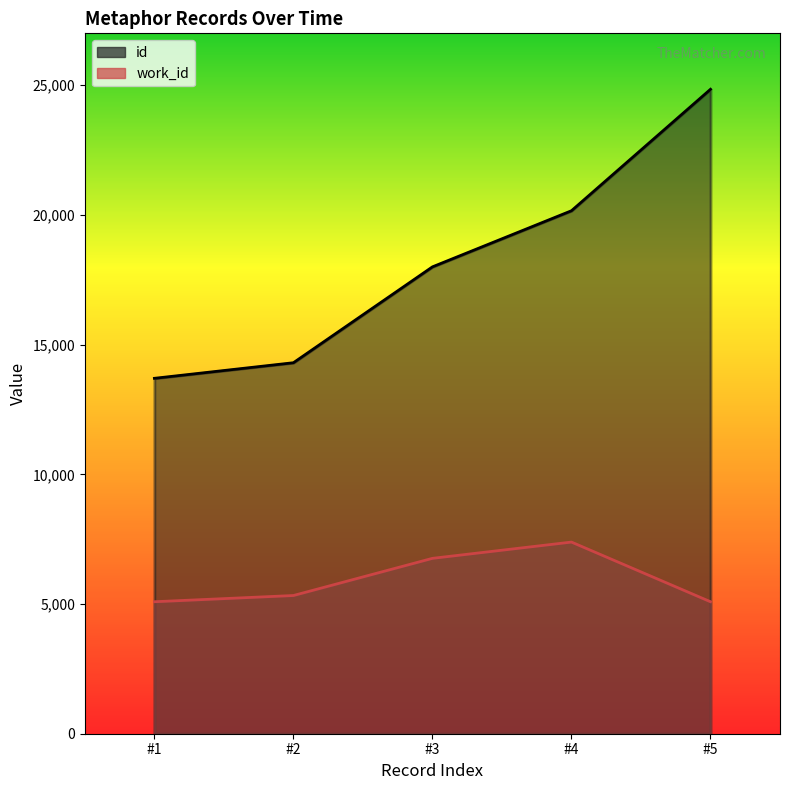

True or false: id has more than 2 interior local peaks.

False